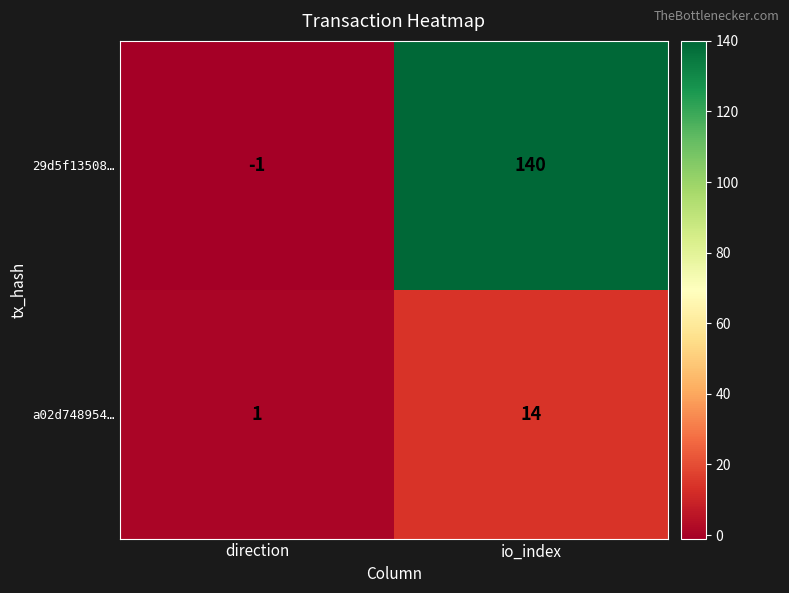

Which series has the widest spread of values?

29d5f13508…